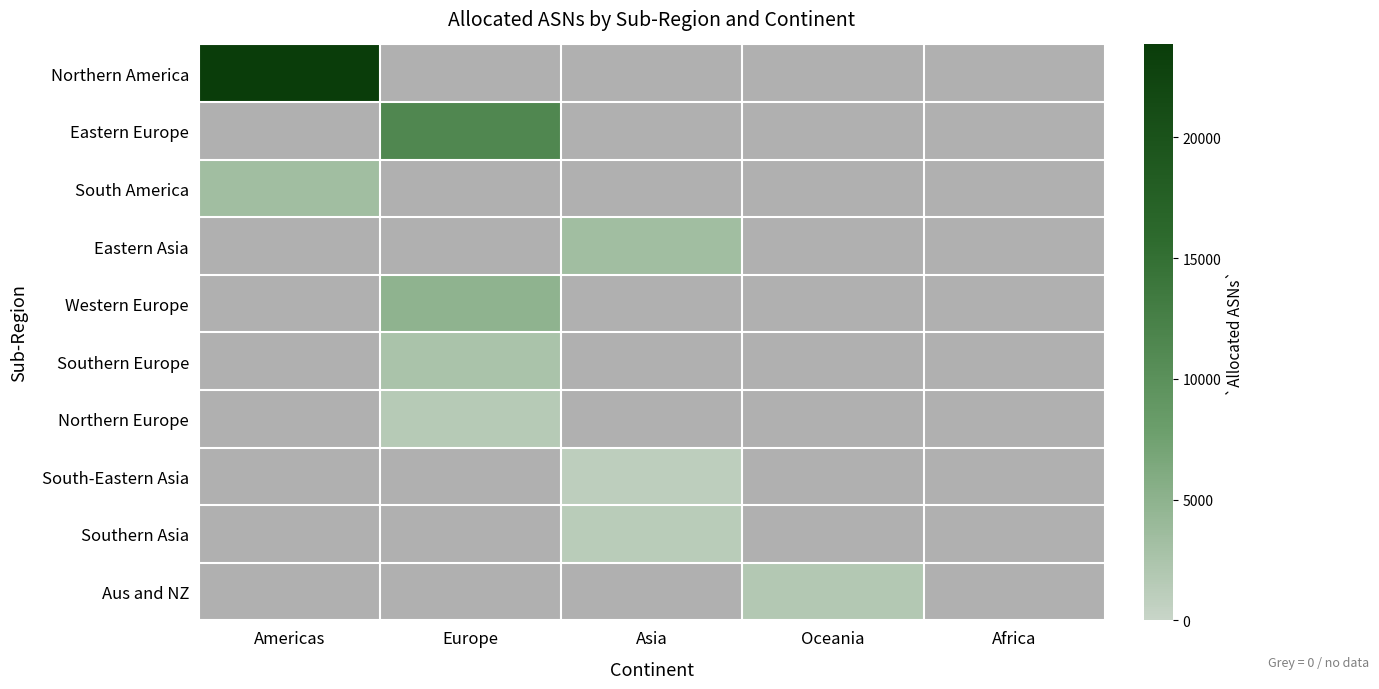

At Oceania, list the series in order from smallest to largest.

Northern America, Eastern Europe, South America, Eastern Asia, Western Europe, Southern Europe, Northern Europe, South-Eastern Asia, Southern Asia, Aus and NZ